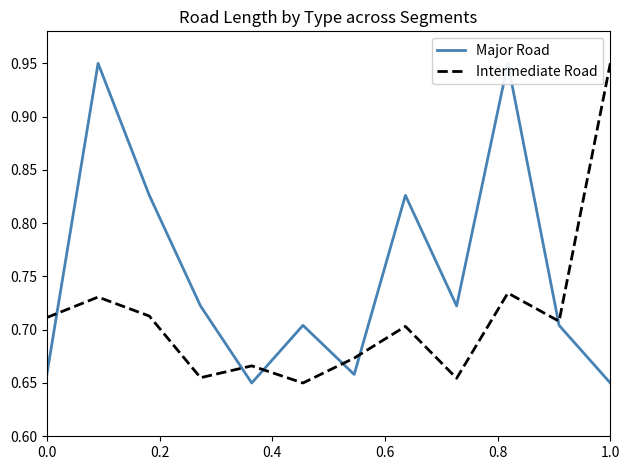

At which label does Intermediate Road reach its peak?

1.0